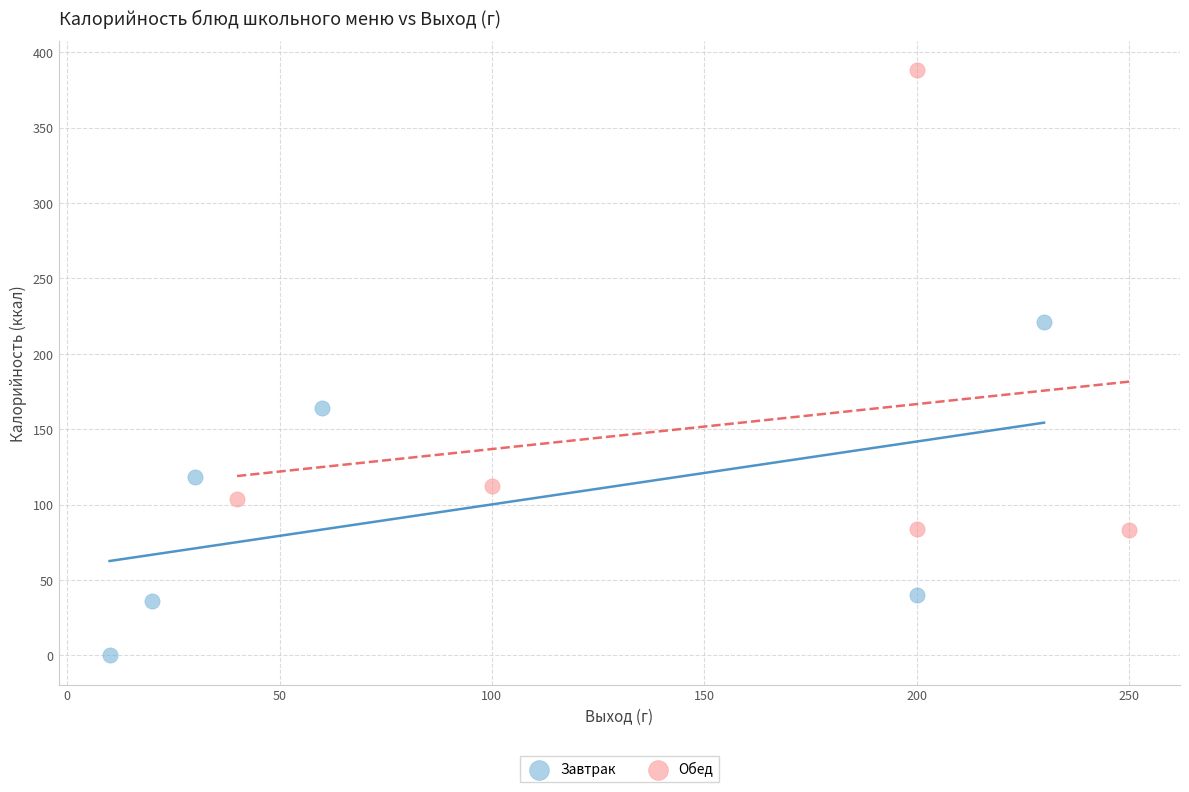

Which series has the widest spread of Y values?

Обед